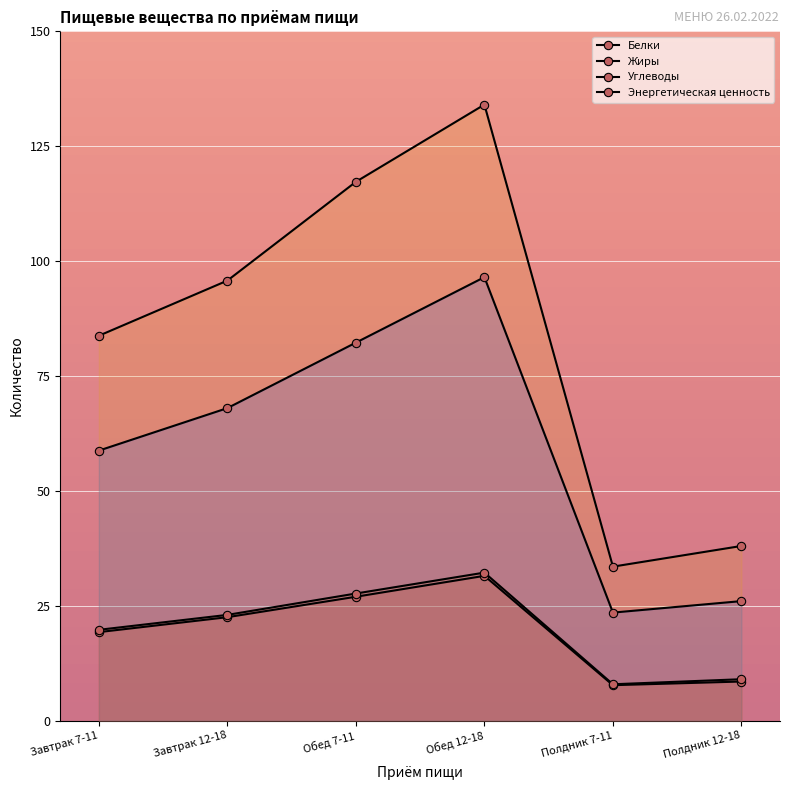

True or false: Углеводы and Жиры cross at least once.

False